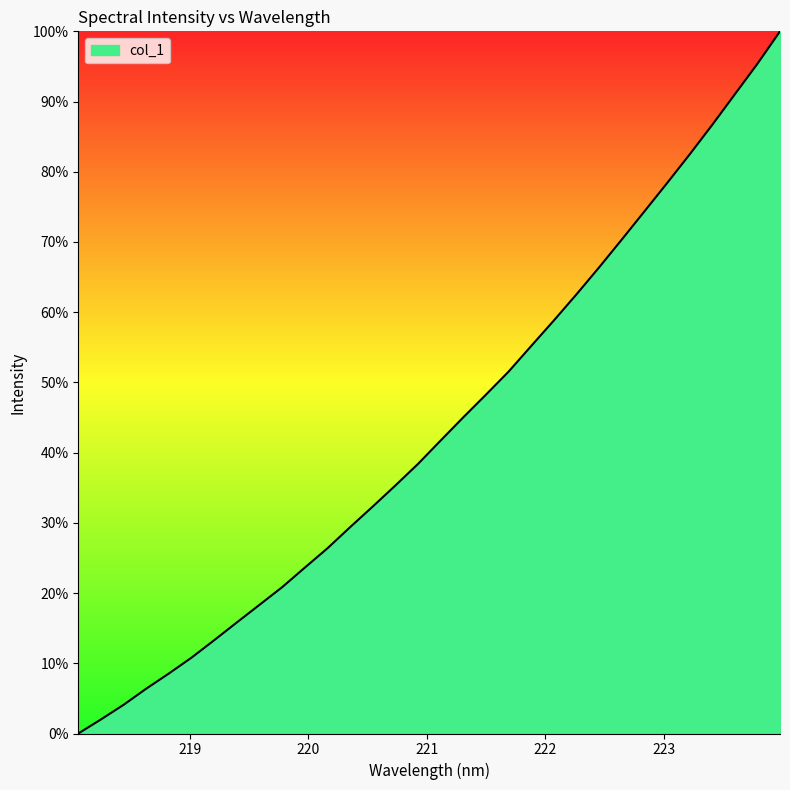

What is the greatest value displayed?

100.0